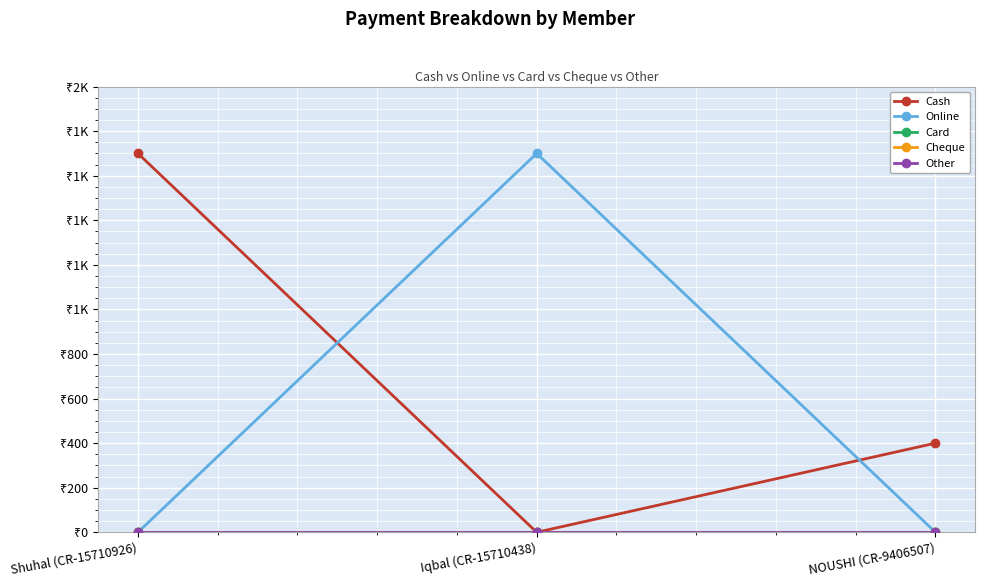

Does the chart have visible grid lines?

Yes